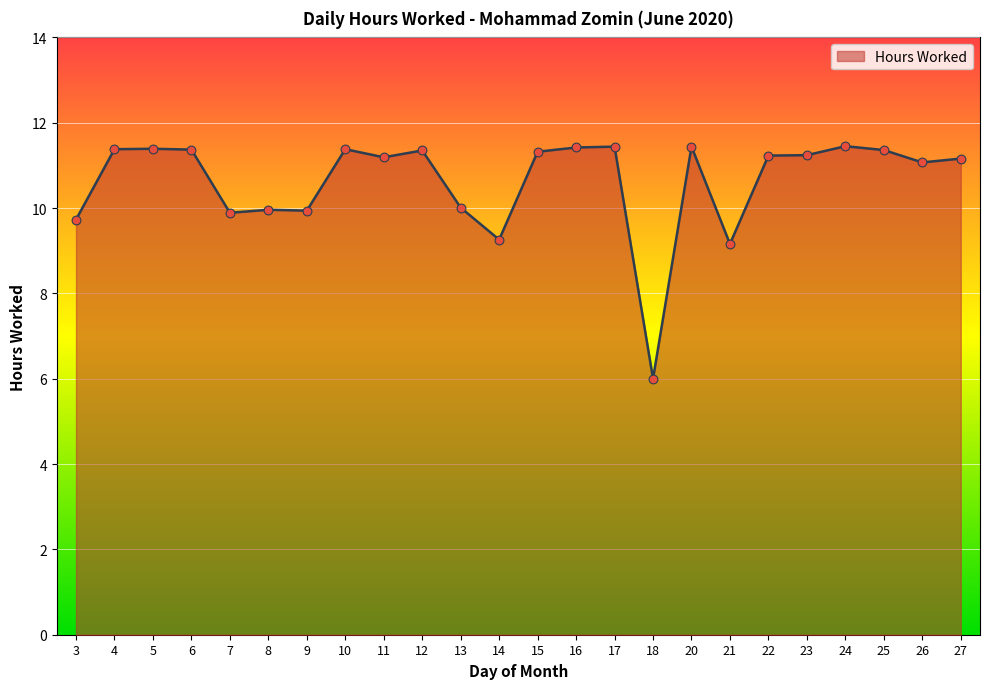

What is the change in value from 4 to 24?

+0.1